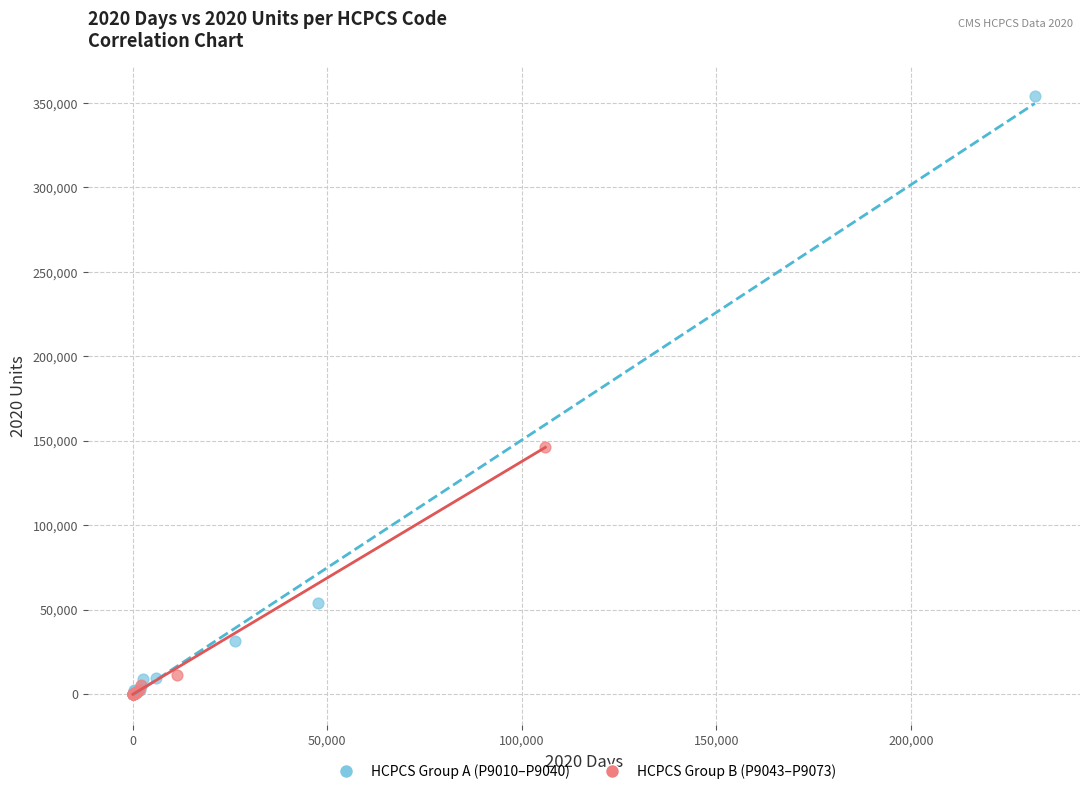

Which series has the largest Y range (max minus min)?

HCPCS Group A (P9010–P9040)